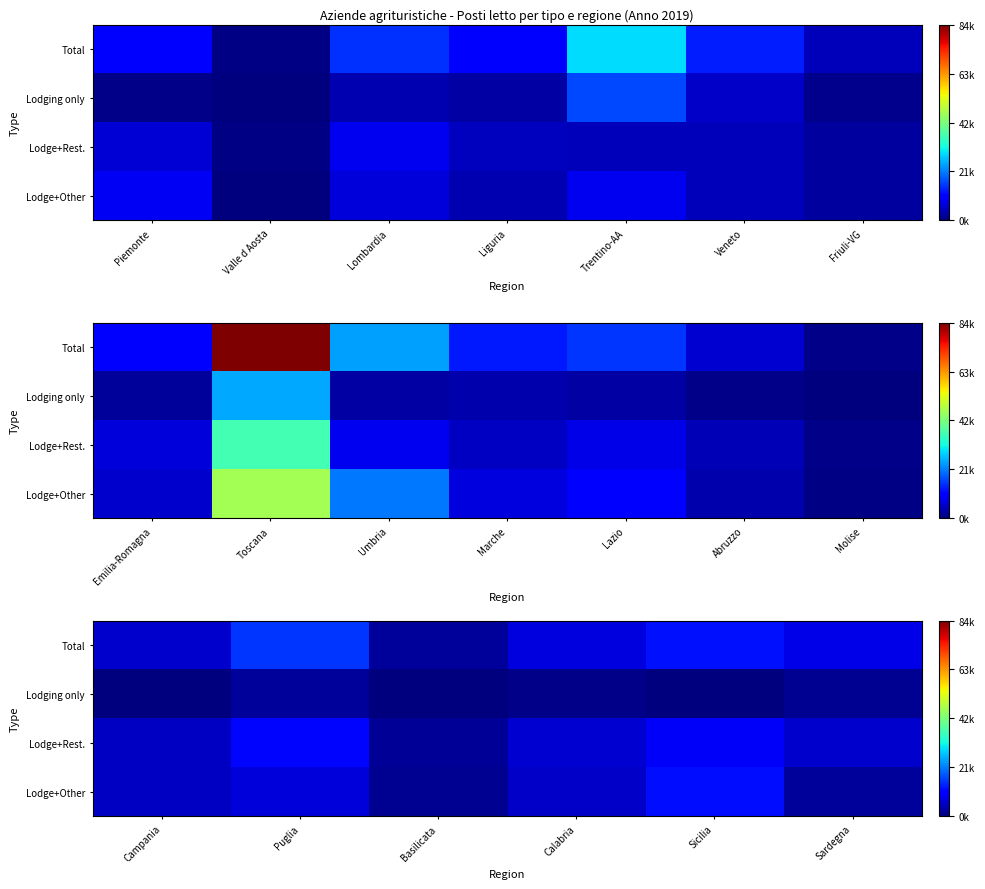

List the series in order of their peak value, lowest first.

Lodging only, Lodge+Rest., Lodge+Other, Total